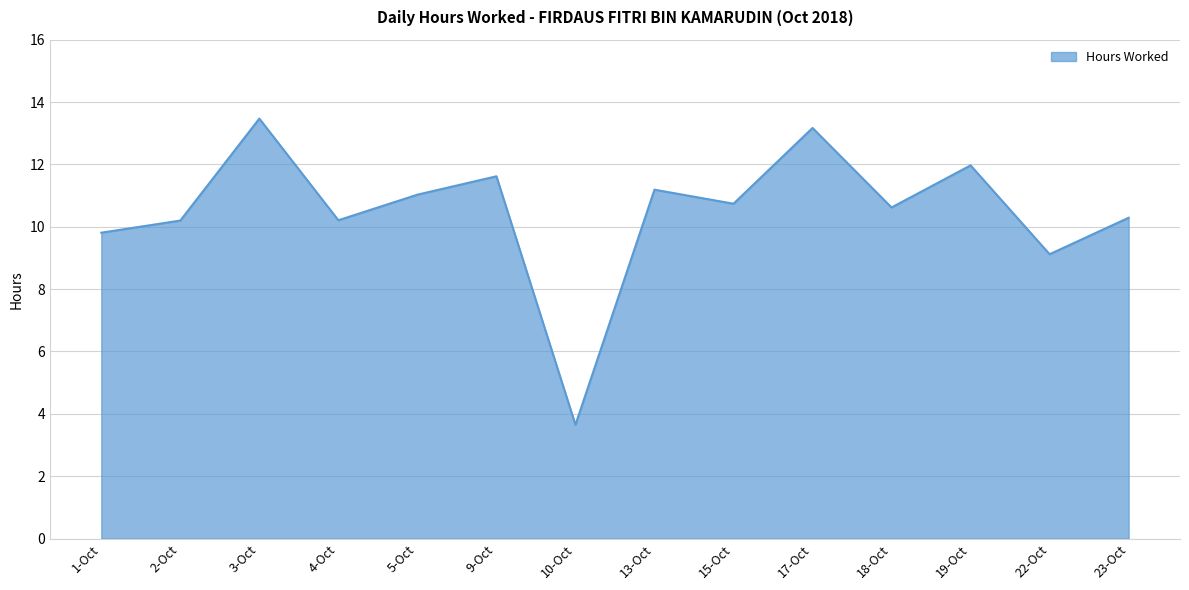

How many interior local valleys (lower than both neighbors) does the data have?

5